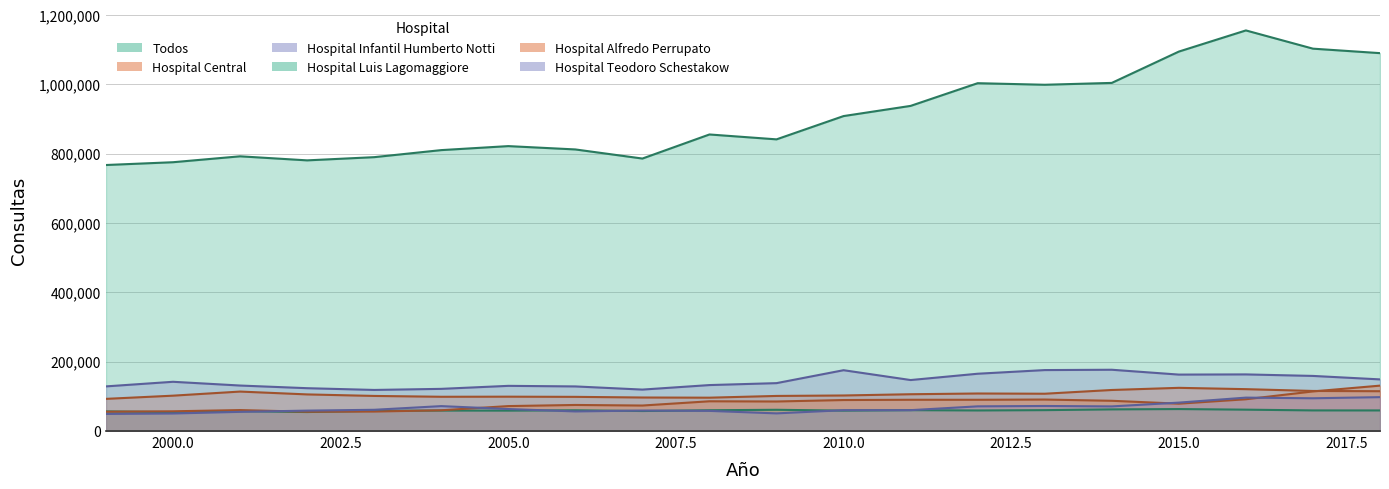

How many interior local valleys does the Hospital Alfredo Perrupato series have?

5